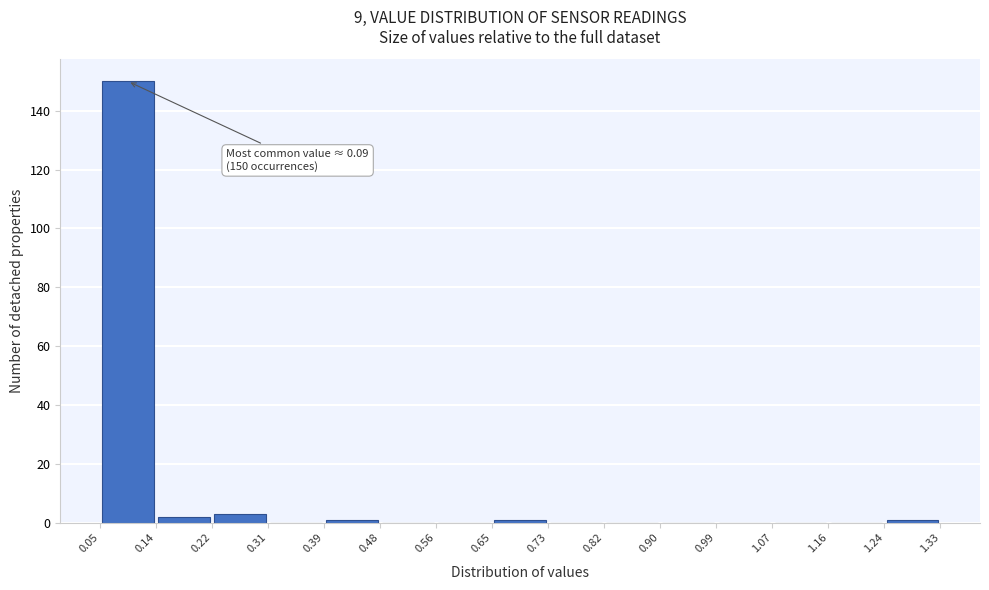

Which range on the x-axis has the tallest bar?

0.05 to 0.14